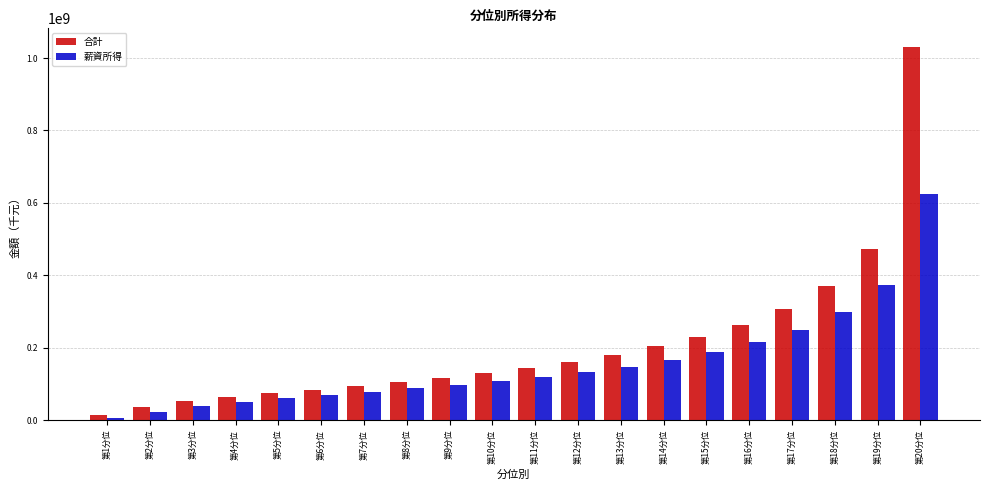

How many bars are there in total?

40